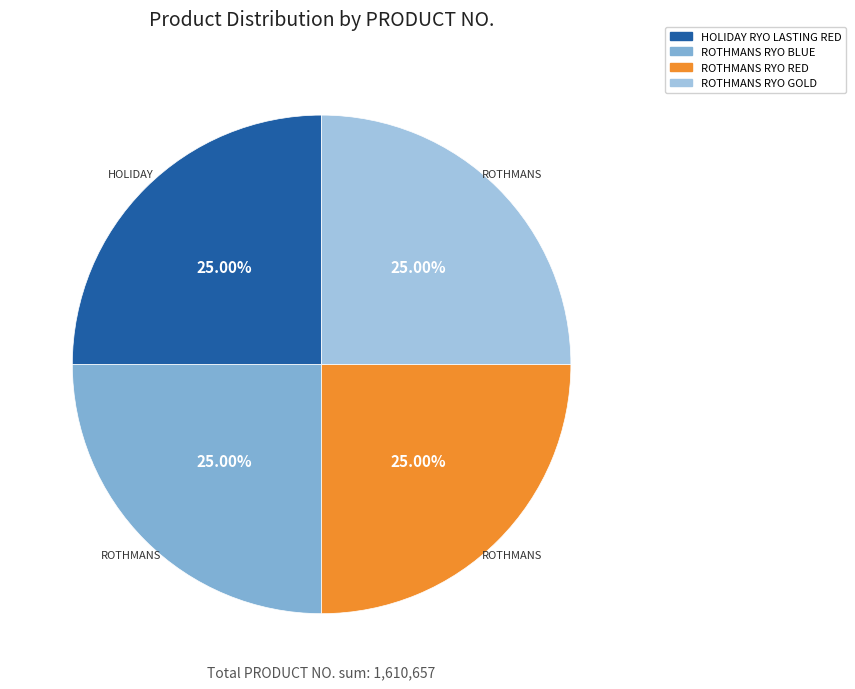

Is there a majority slice in this chart?

No